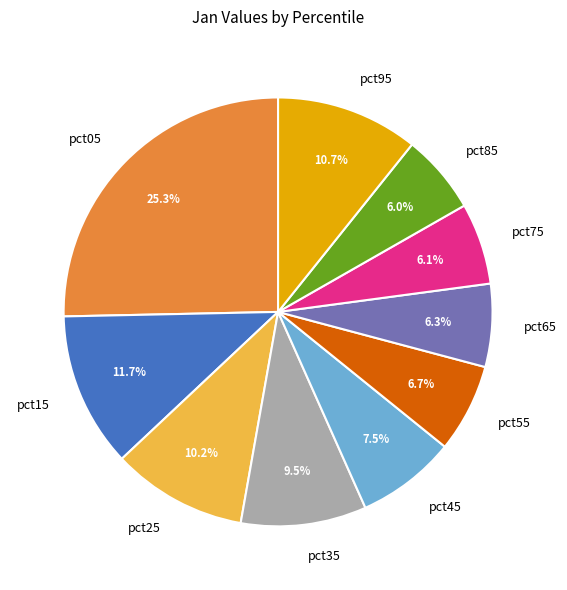

To the nearest percent, what portion does pct15 represent?

12%